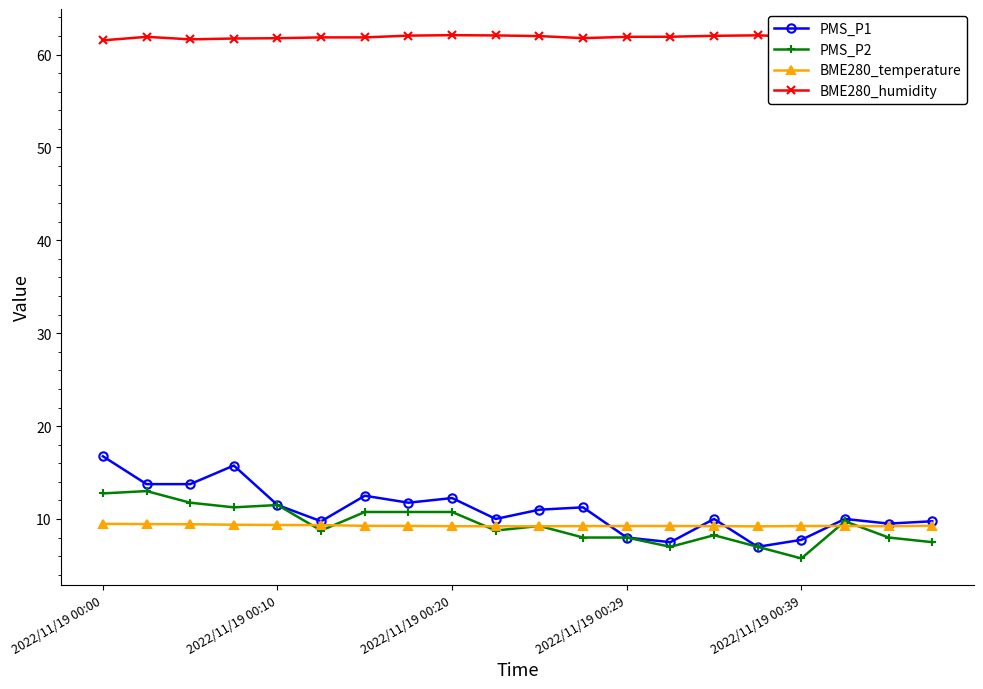

What is the minimum value for BME280_temperature?

9.2